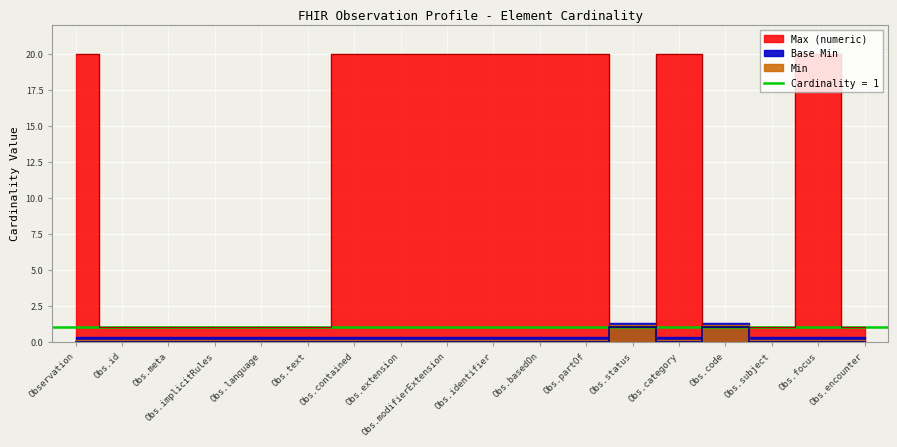

True or false: Max (numeric) and Min intersect in this chart.

False